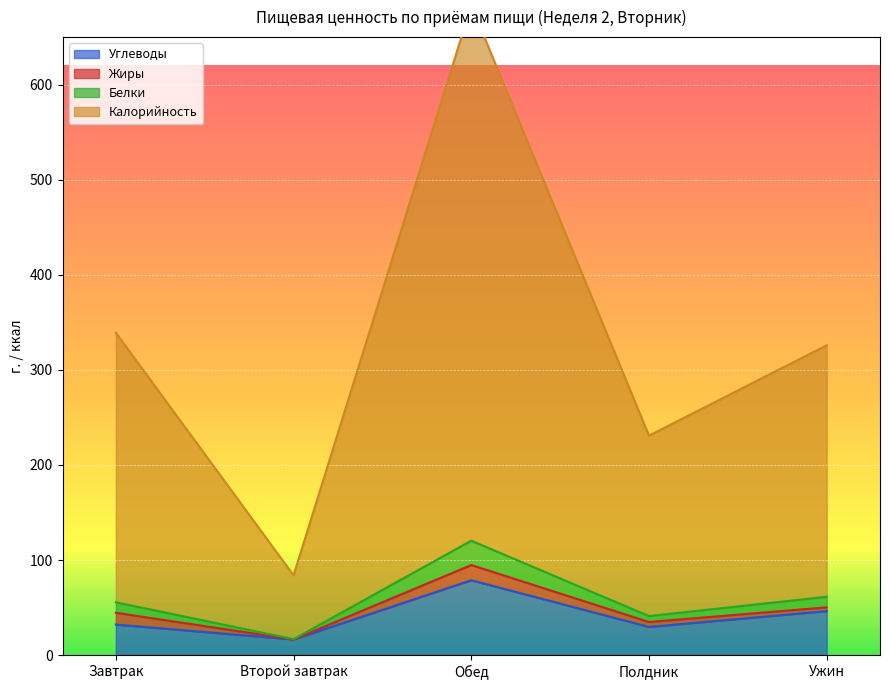

The value of Углеводы at Обед is 25.8. True or false?

False